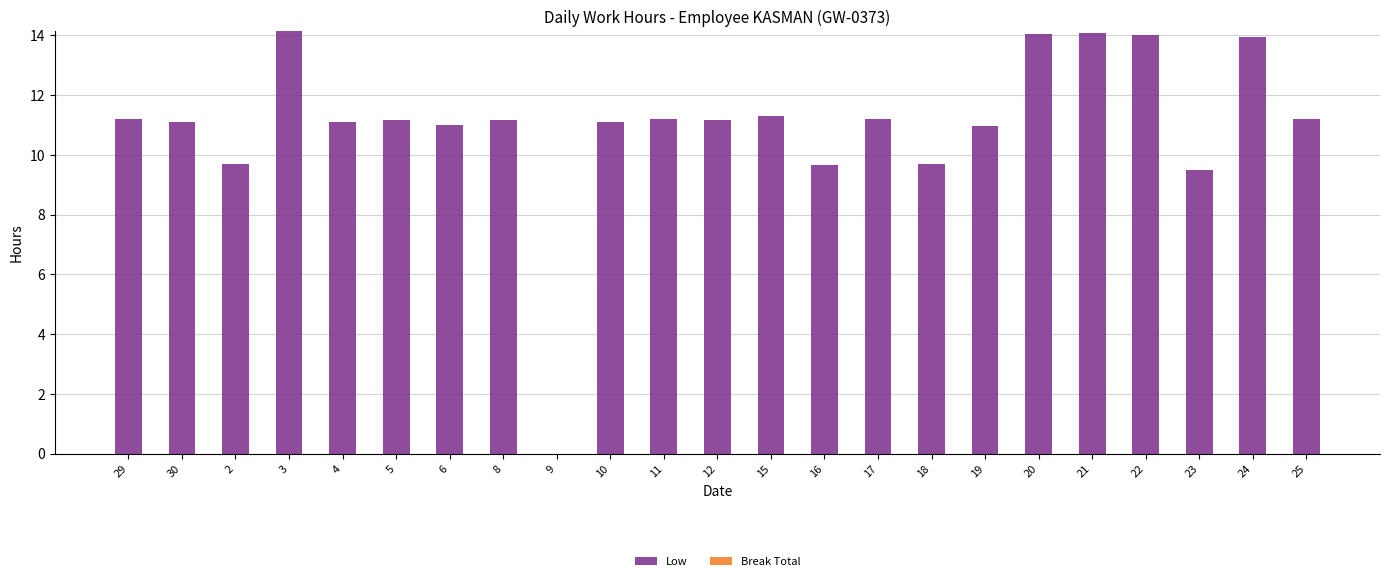

What is the sum of the values at 18 and 21?

23.8